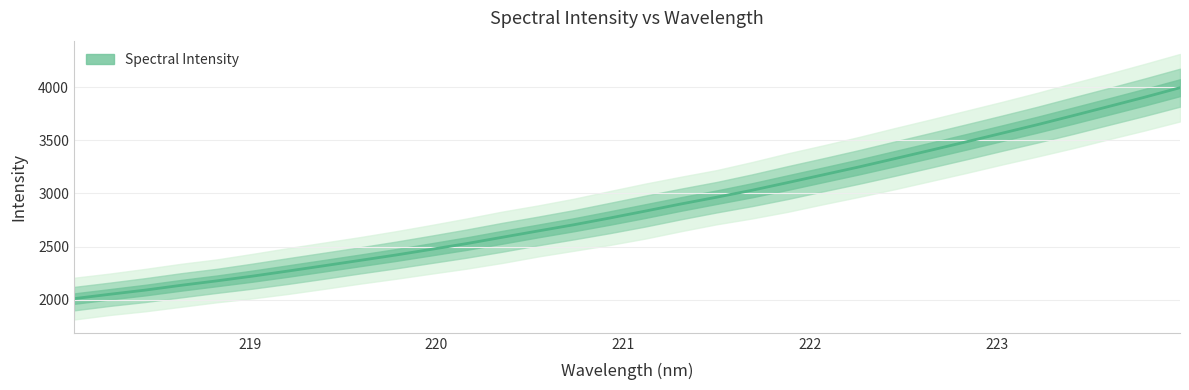

The value at 15 is 1512.3. True or false?

False